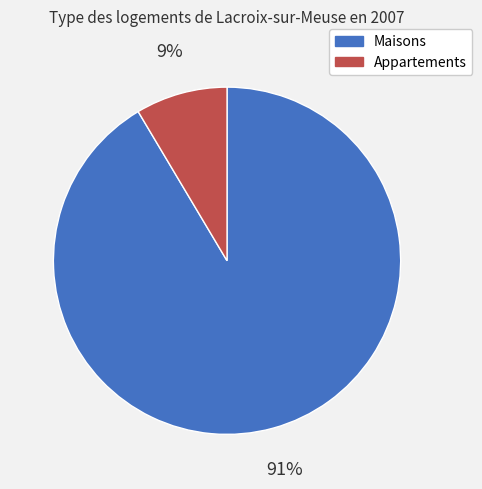

How many segments does this pie chart have?

2